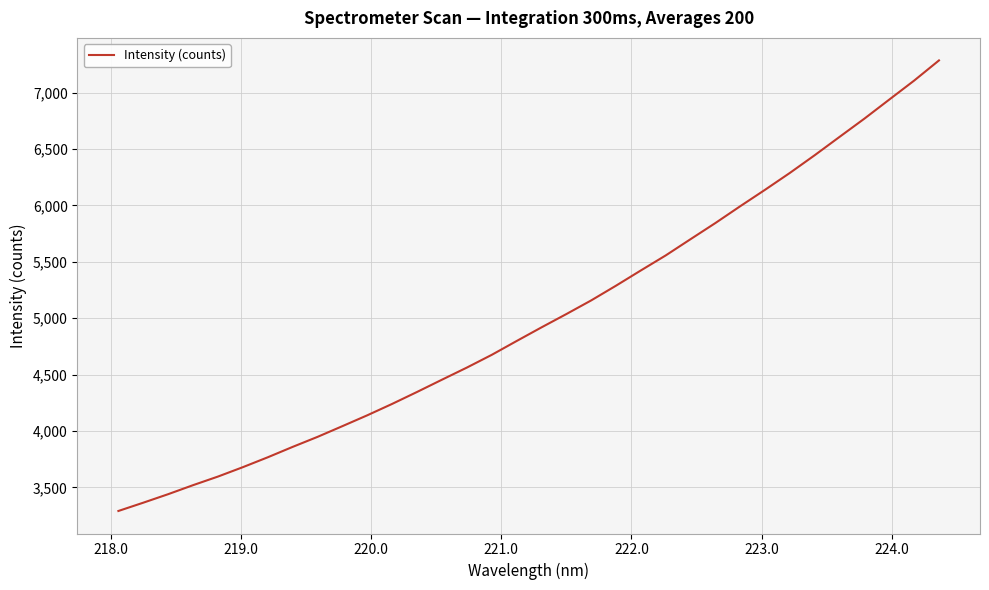

What is the difference between the maximum and minimum values?

3995.7